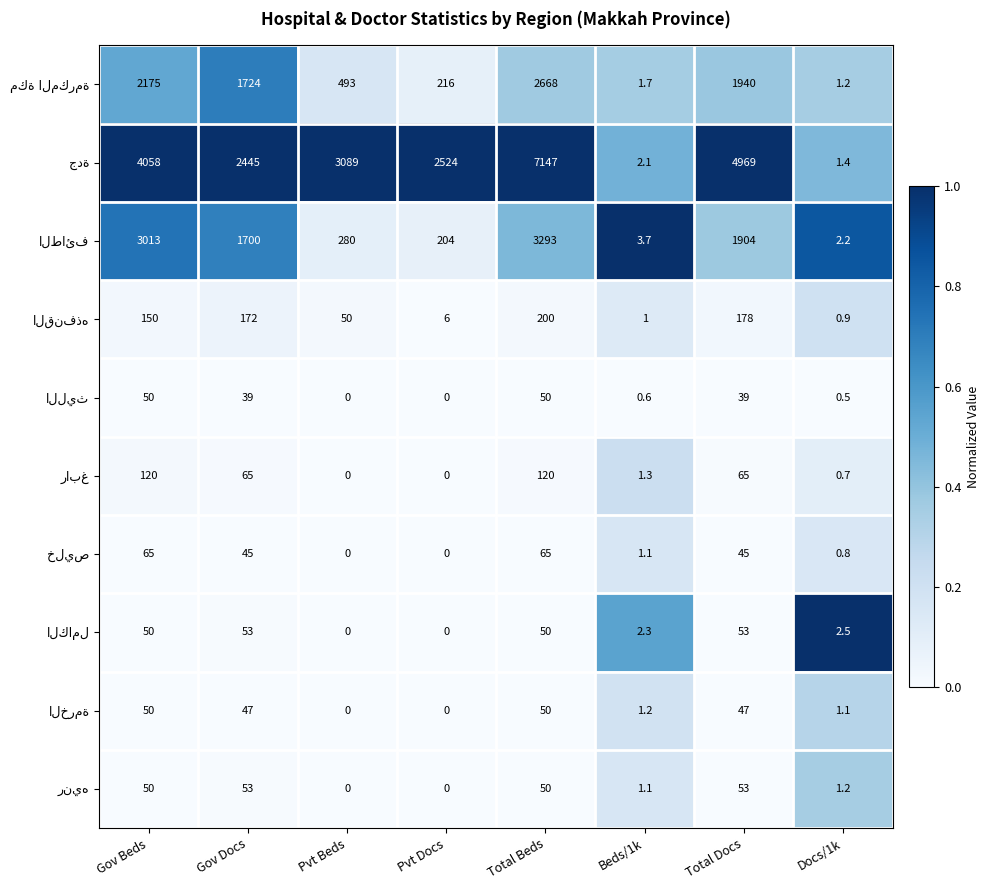

At which category is the sum across all series the highest?

Total Beds